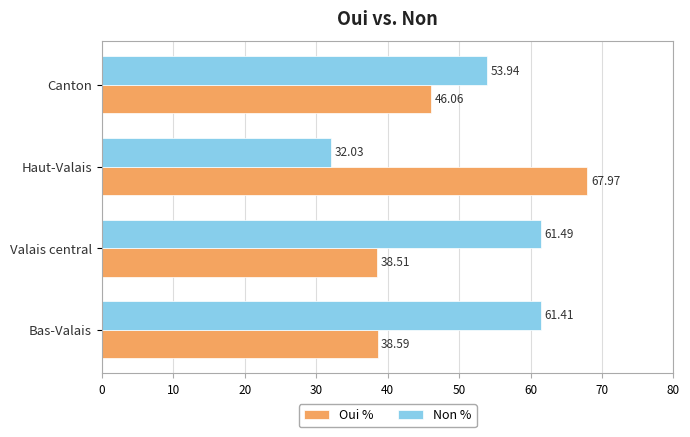

What is the total value across all series at Valais central?

100.0